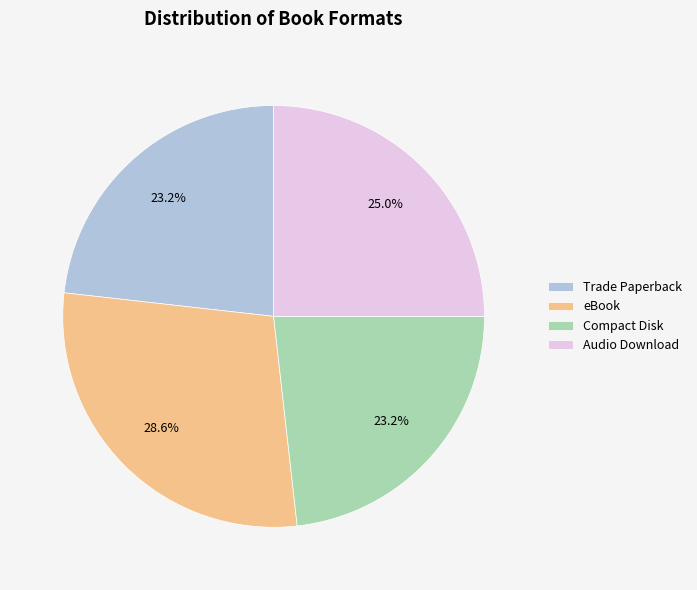

What percentage is the Compact Disk slice, to the nearest percent?

23%